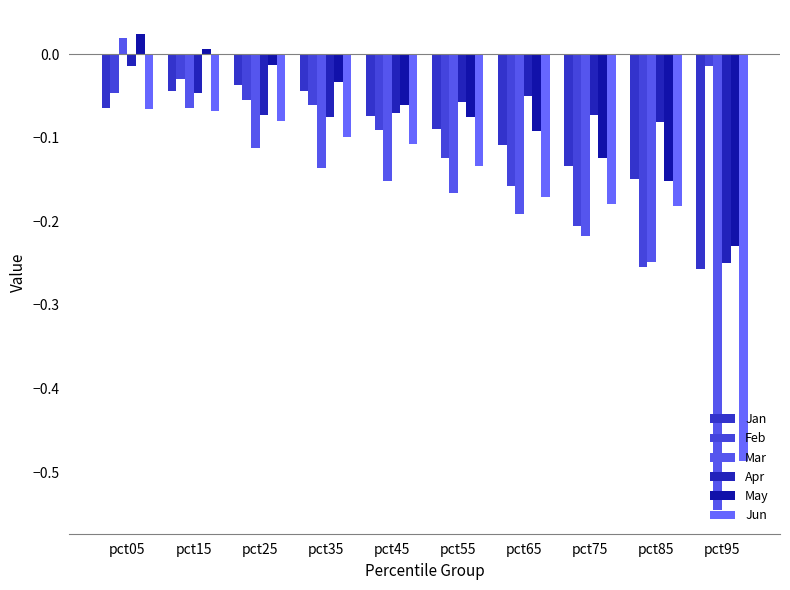

The Feb series shows -0.3 at pct85. True or false?

True